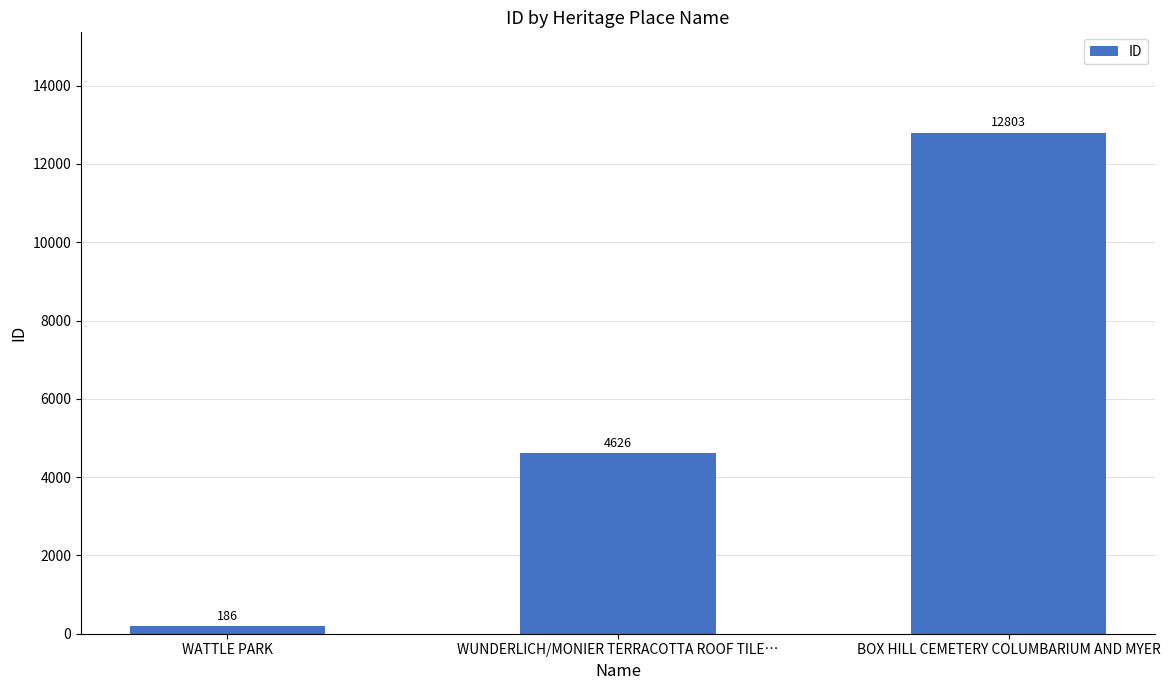

What is the sum of all values?

17615